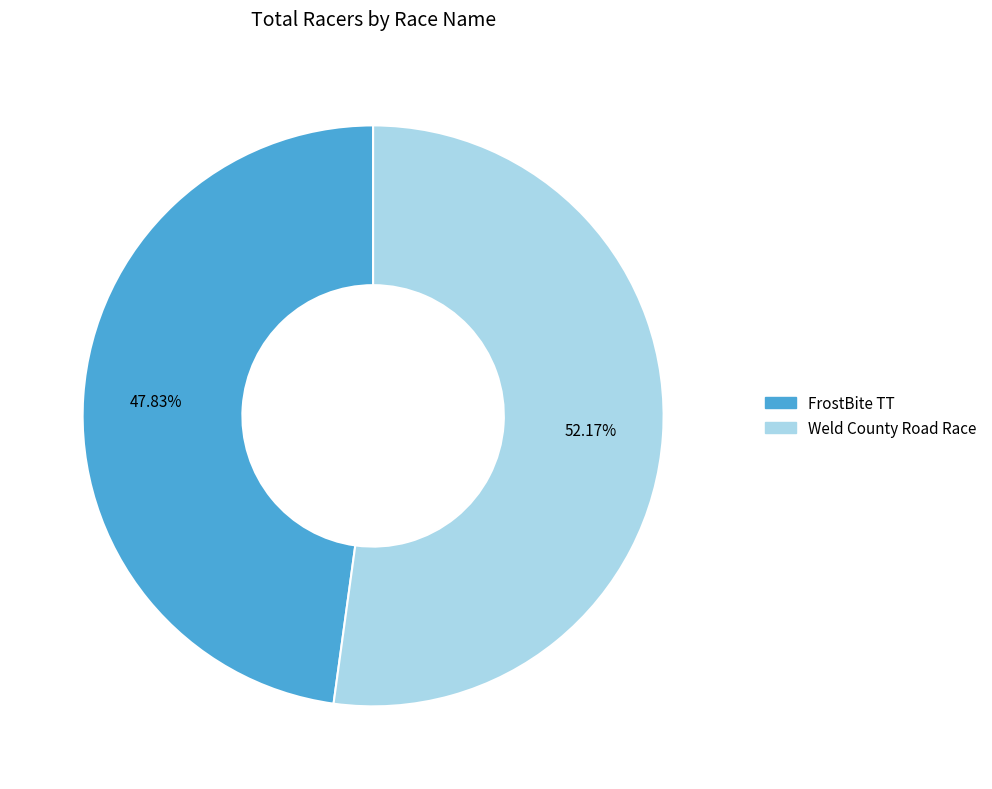

How many segments does this pie chart have?

2